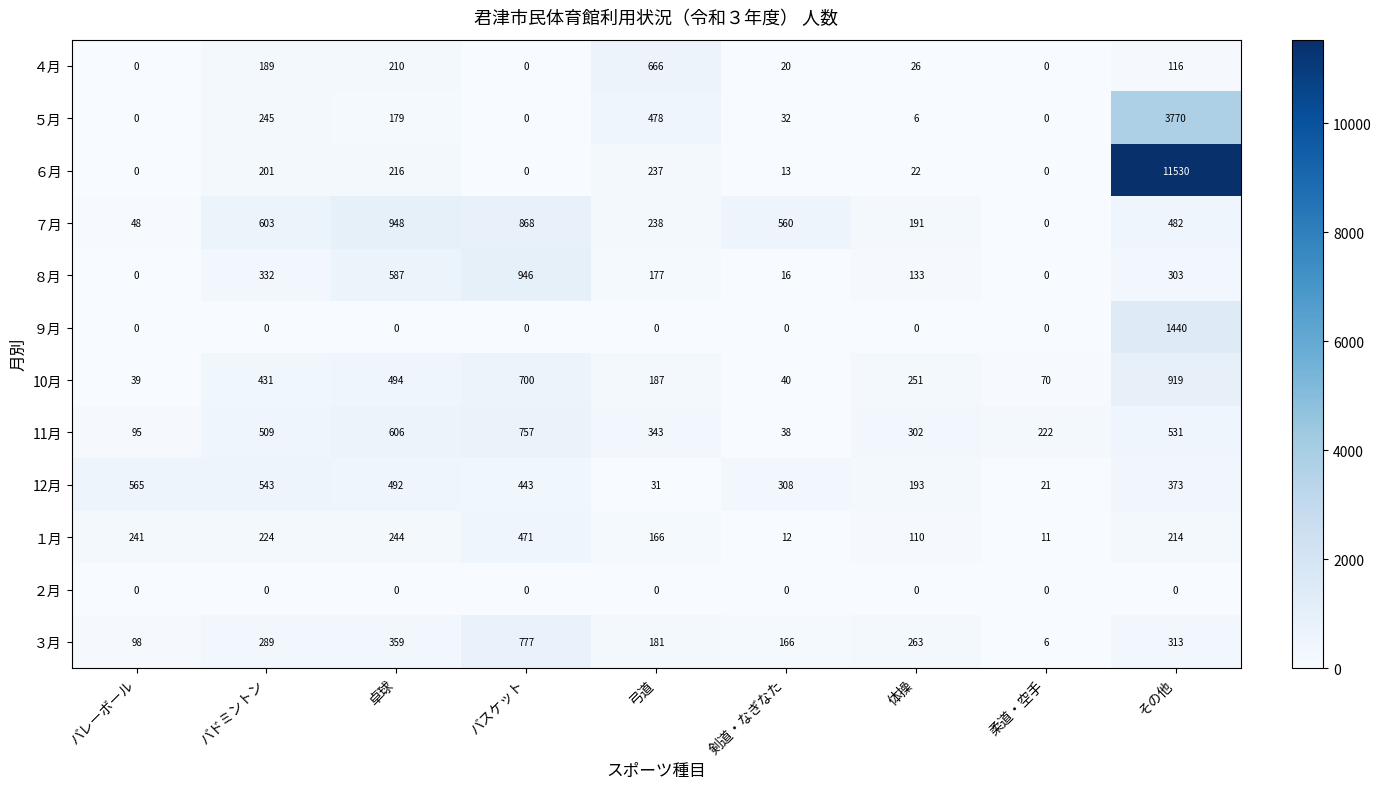

How many series are shown in this chart?

12